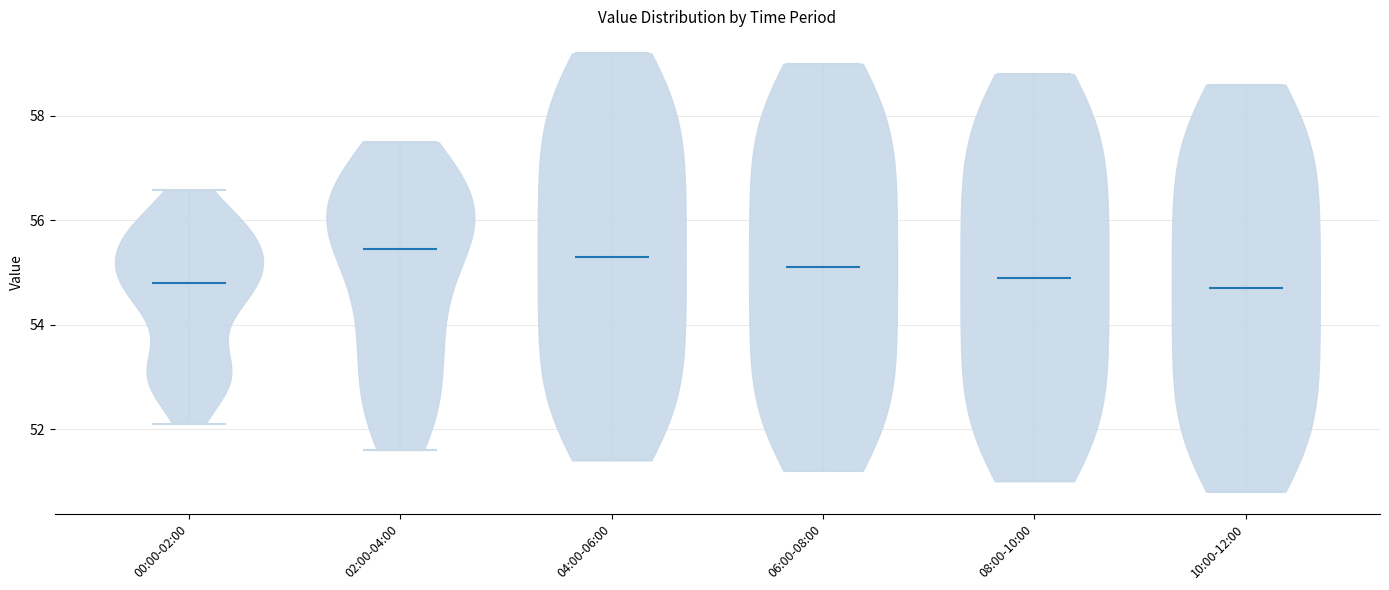

What is the highest point the violin for 08:00-10:00 reaches on the y-axis? The values are not printed on the chart, so give them approximately, as read against the axis.

58.8